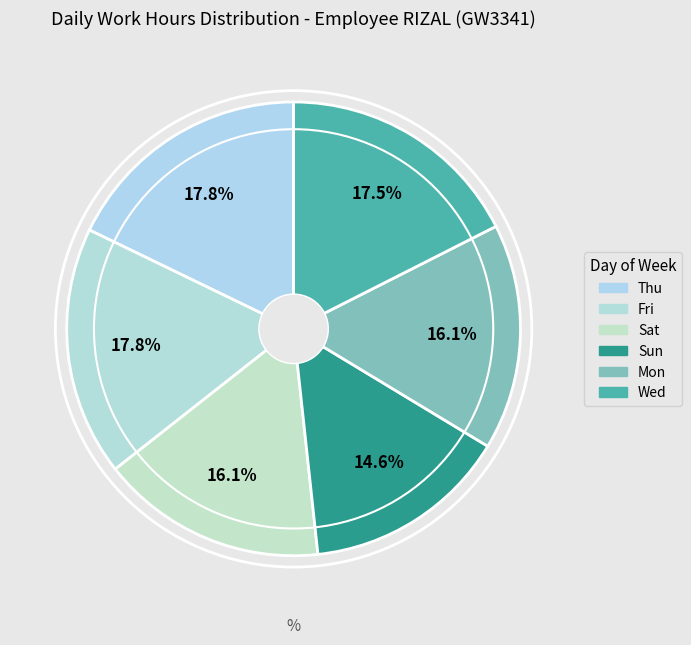

How much of the chart is everything except Thu?

82.2%